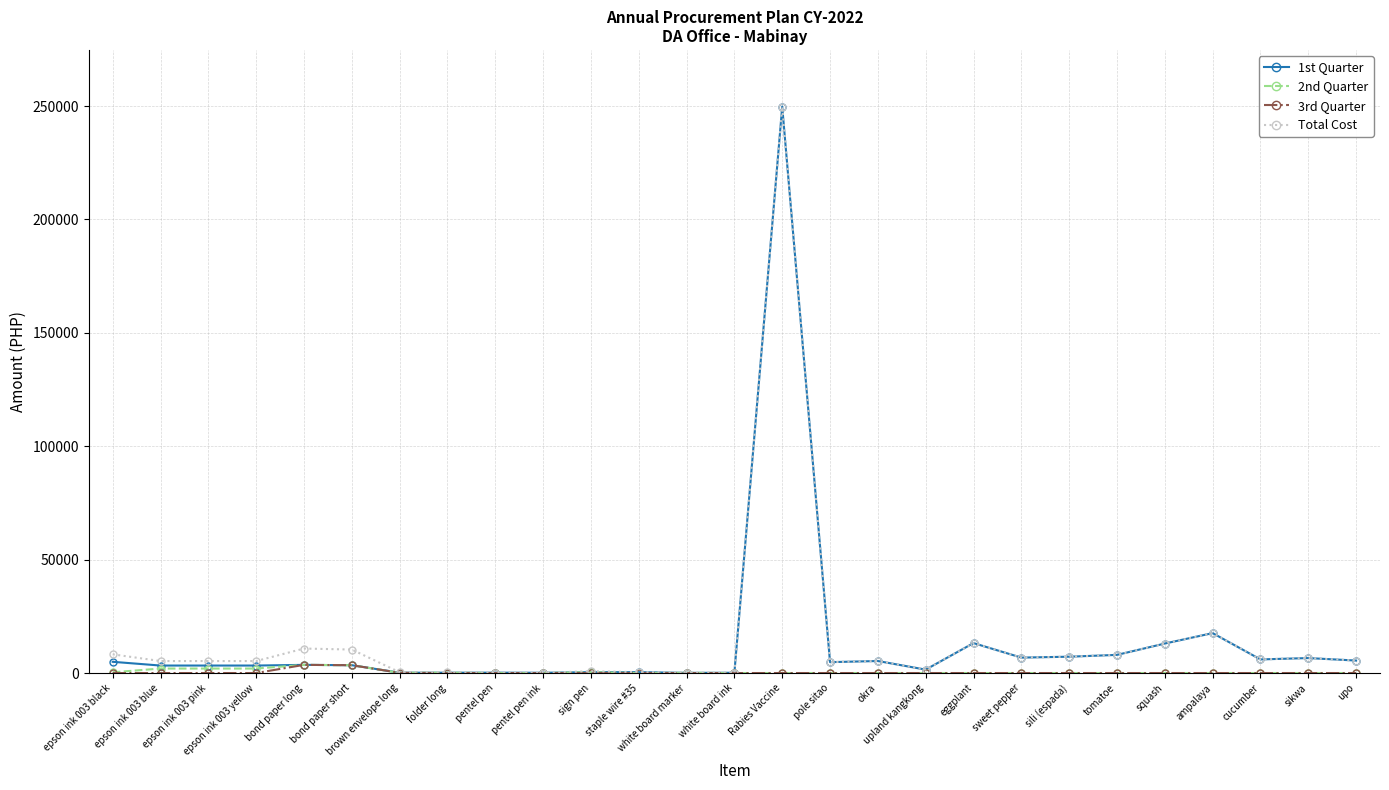

At which category does the chart reach its peak across all series?

Rabies Vaccine